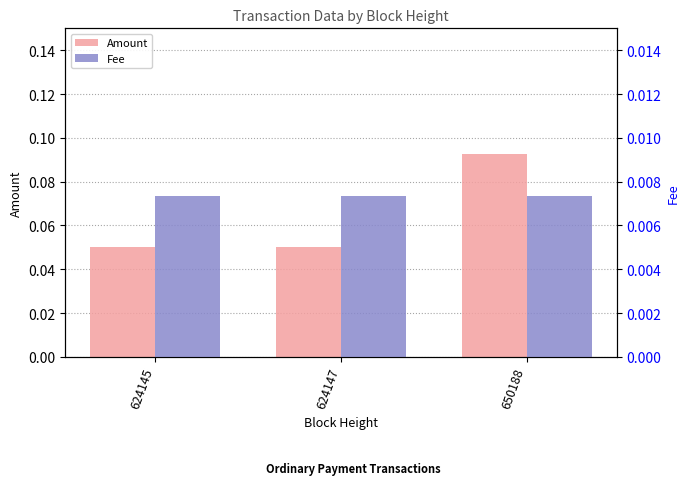

At 624145, list the series in order from largest to smallest.

Amount, Fee